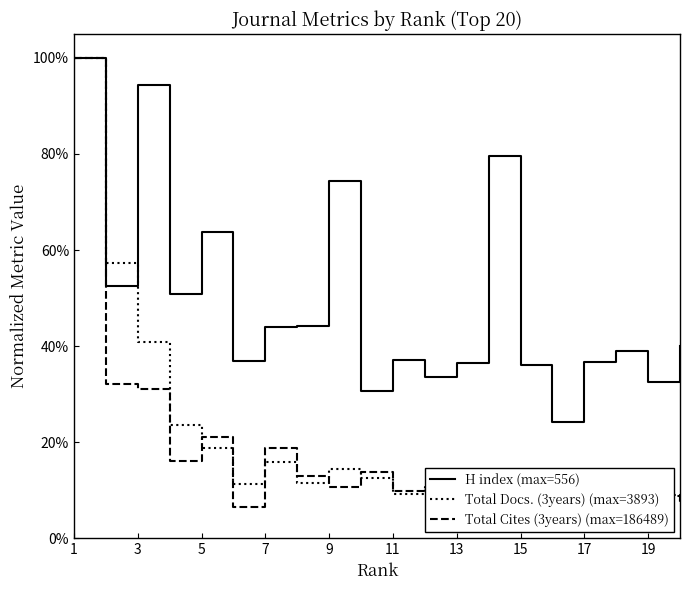

Is it true that Total Cites (3years) (max=186489) equals 0.2 at 7?

False